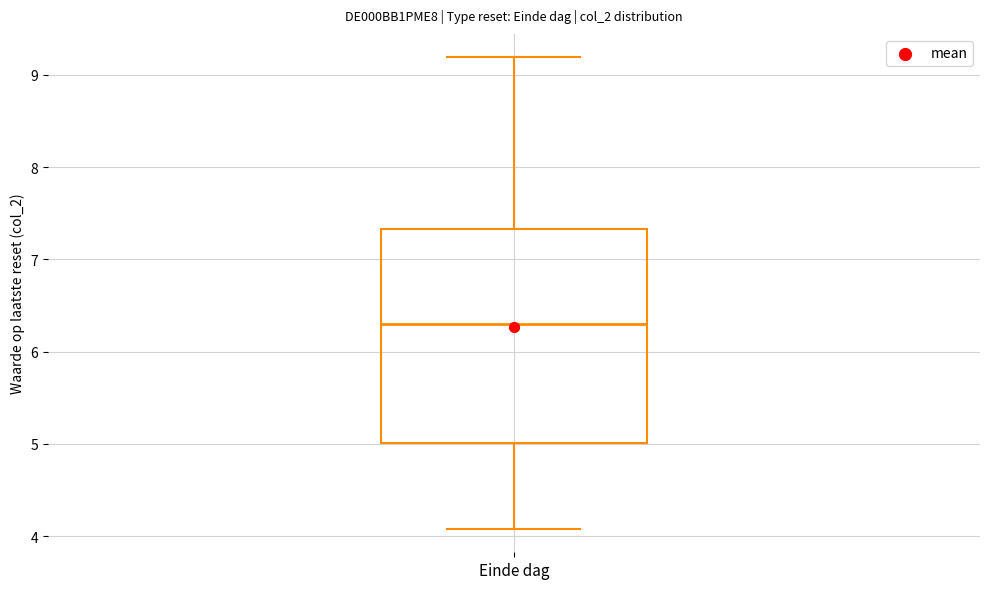

Where is the lower edge of the box for Einde dag on the y-axis? The values are not printed on the chart, so give them approximately, as read against the axis.

5.0